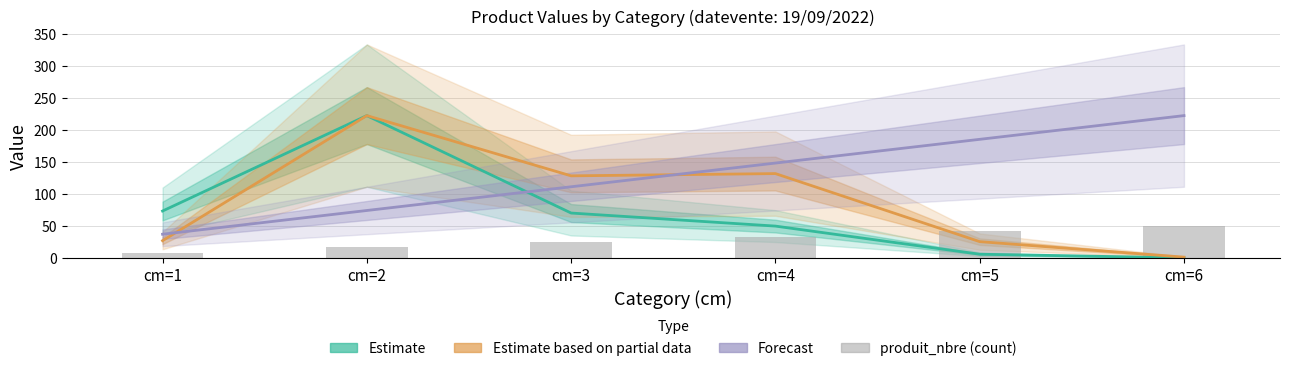

How many data points in Estimate based on partial data are less than 128?

3